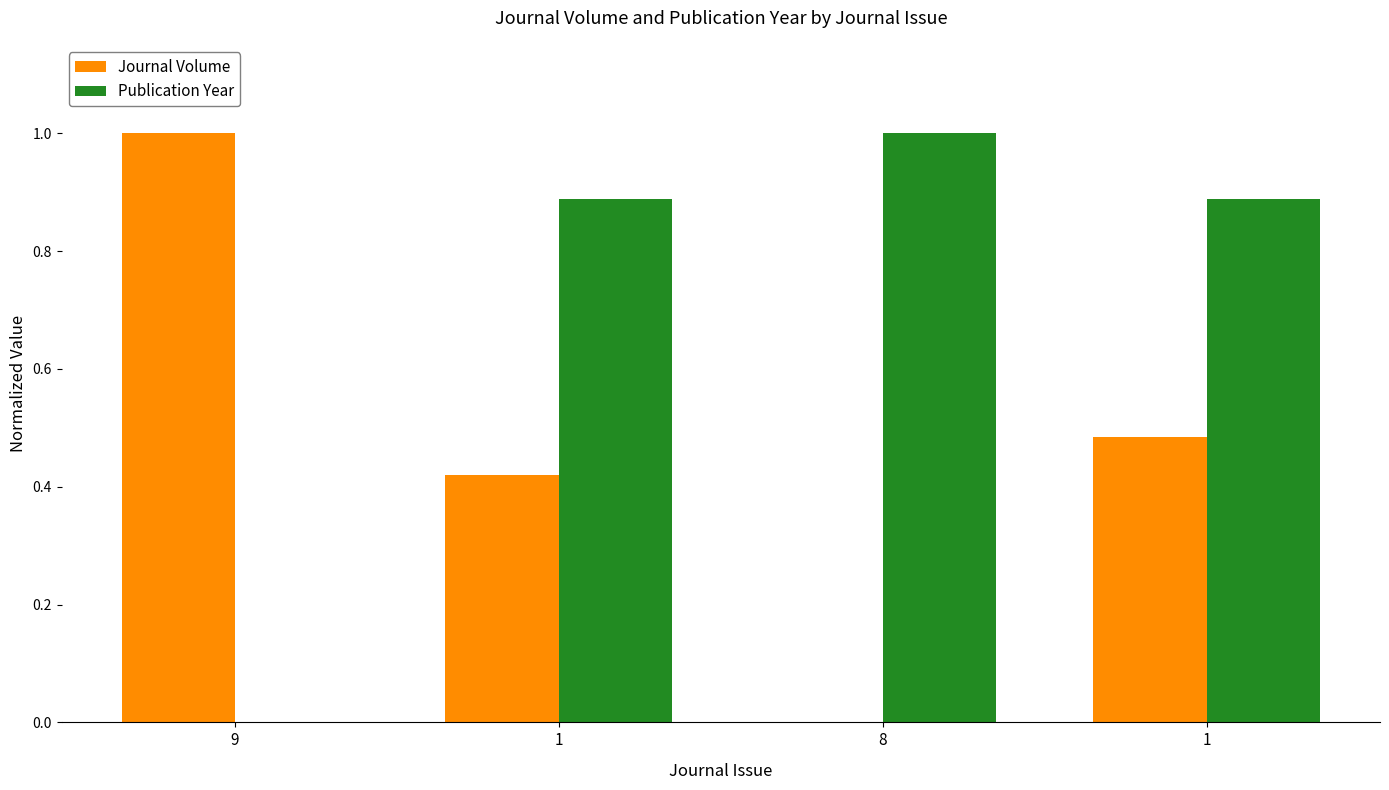

What is the label of the 1st bar from the right?

1